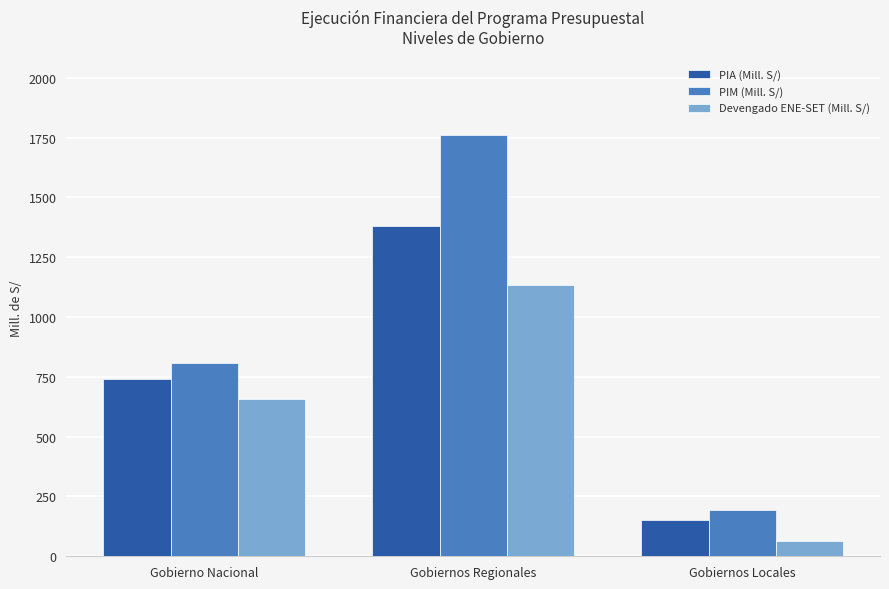

What position from the right is Gobierno Nacional?

3